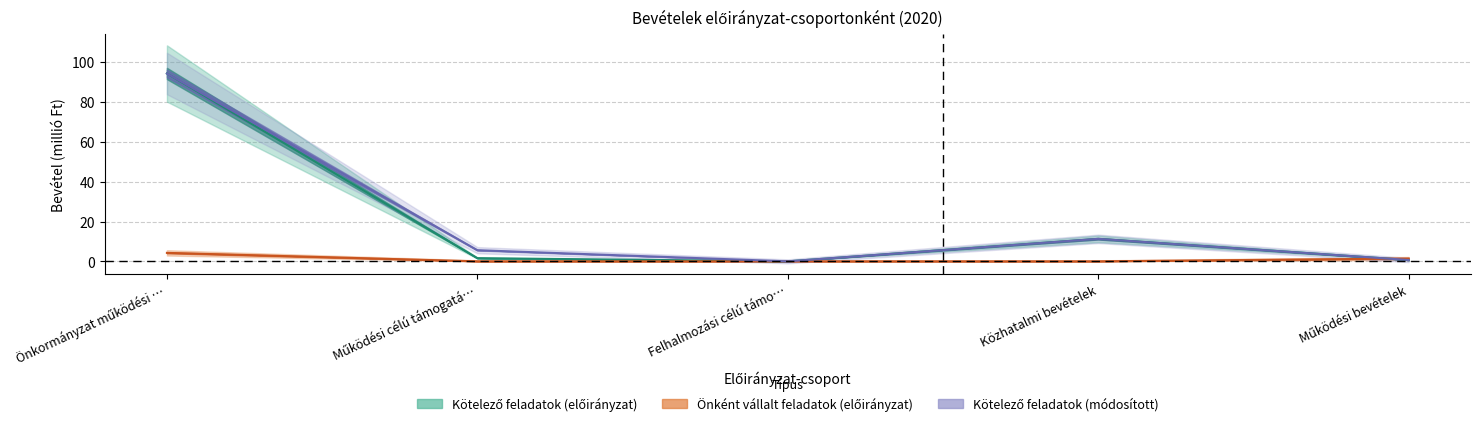

How many series are shown in this chart?

3